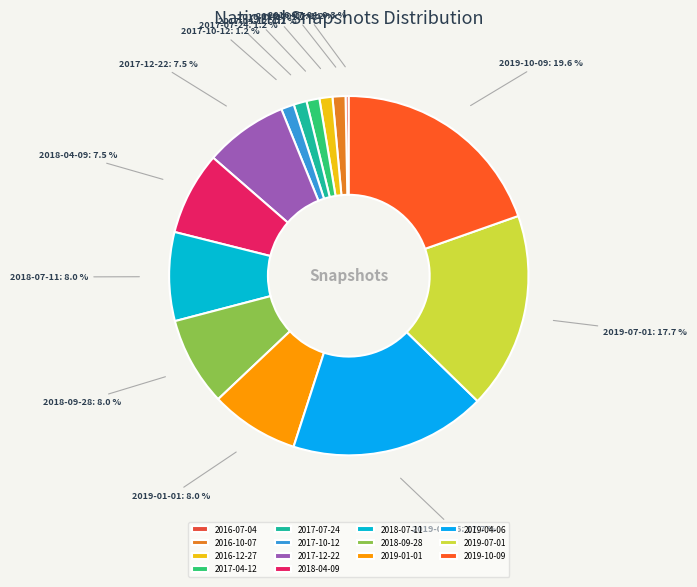

Count the number of slices in the pie.

14